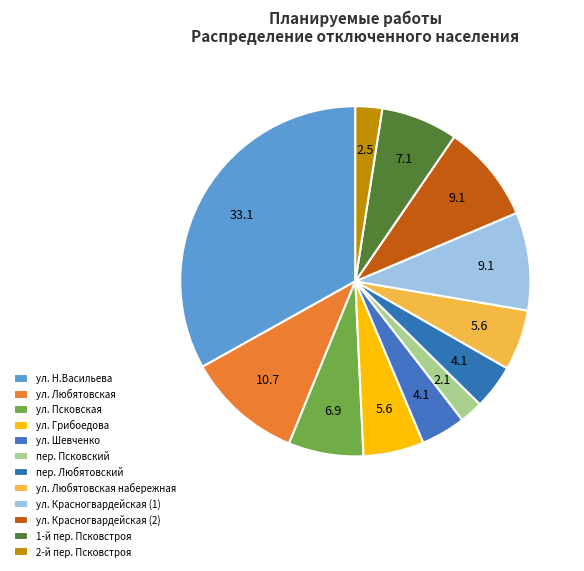

The 1-й пер. Псковстроя slice represents 7% of the pie. True or false?

True